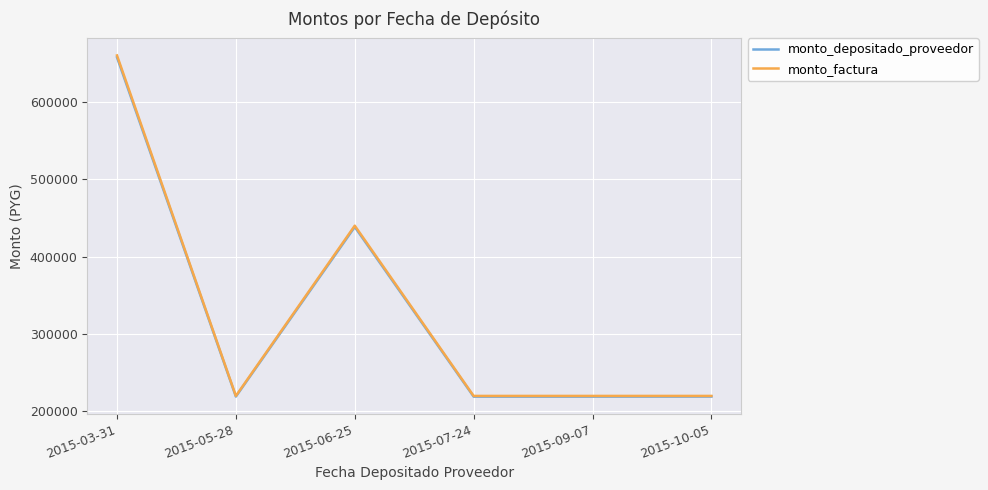

What is the sum of the monto_factura values at 2015-07-24 and 2015-03-31?

880000